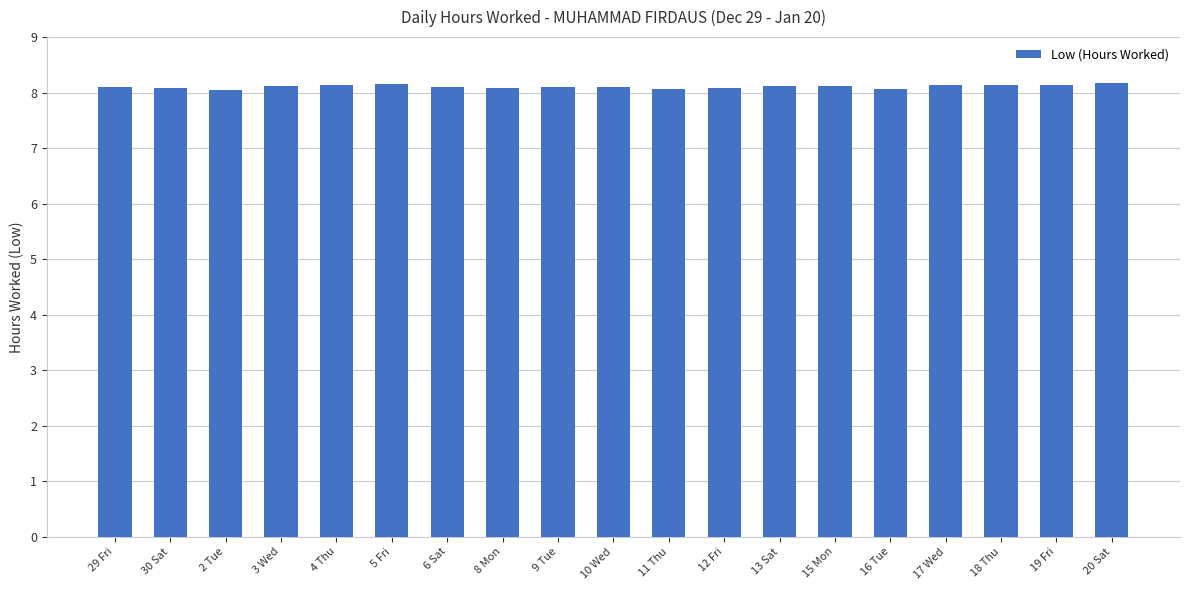

What is the average value?

8.1